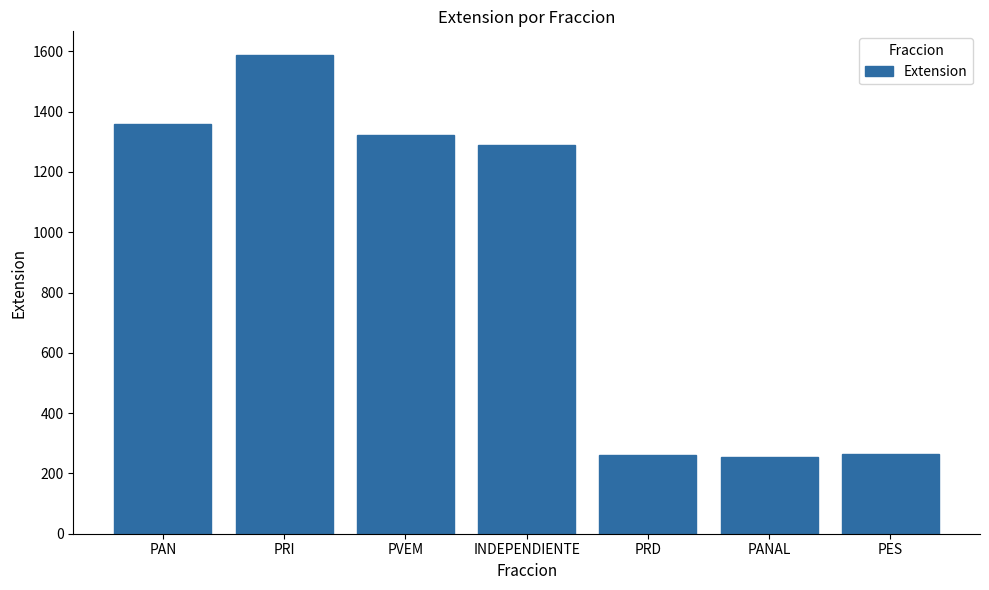

What is the label of the 7th bar from the right?

PAN